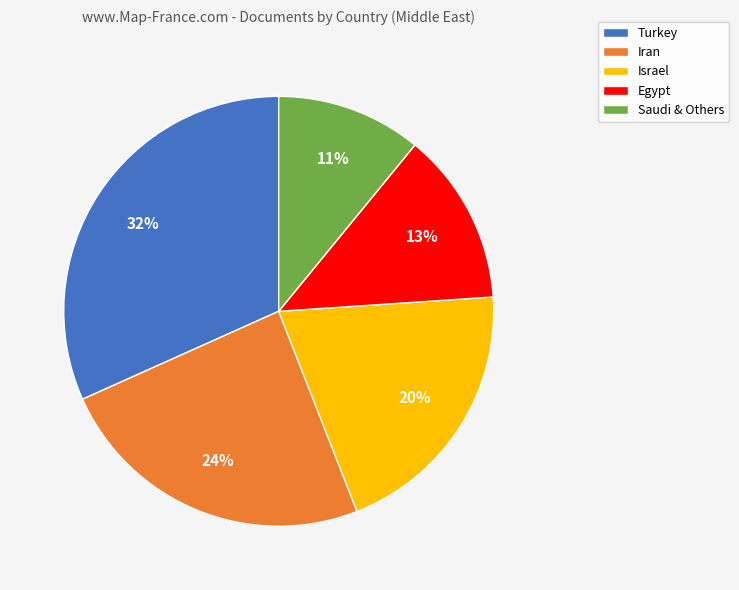

Rank the categories by value from lowest to highest.

Saudi & Others, Egypt, Israel, Iran, Turkey